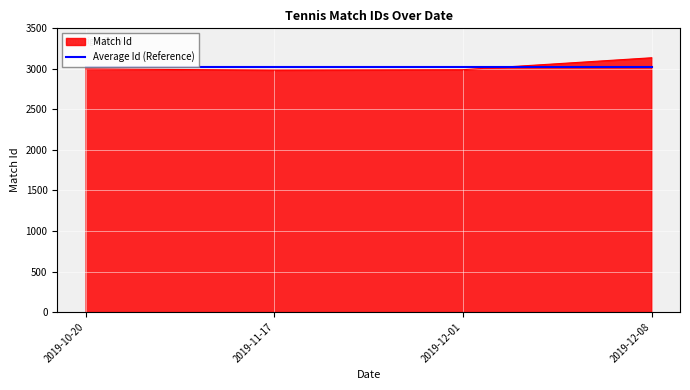

How many lines are shown in the chart?

2